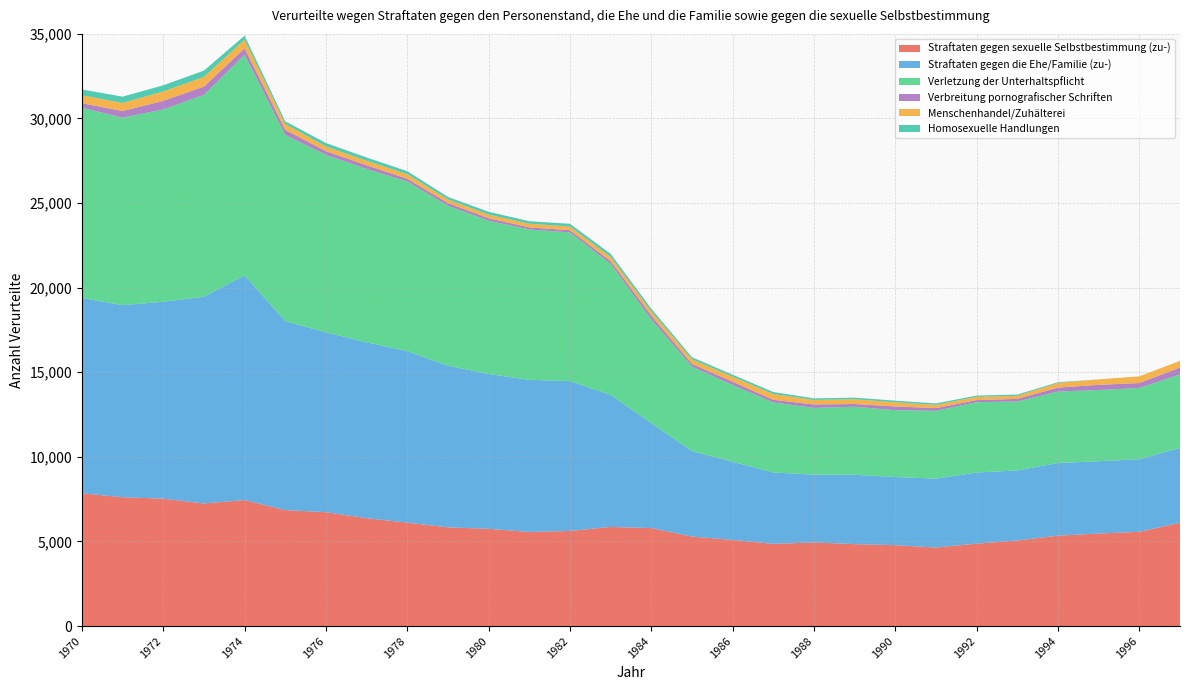

Reading right to left, transcribe all the data shown in this chart.

Straftaten gegen sexuelle Selbstbestimmung (zu-): 1997=6105	1996=5571	1995=5469	1994=5342	1993=5061	1992=4869	1991=4643	1990=4779	1989=4843	1988=4942	1987=4858	1986=5092	1985=5290	1984=5794	1983=5859	1982=5622	1981=5561	1980=5748	1979=5836	1978=6114	1977=6376	1976=6731	1975=6855	1974=7447	1973=7245	1972=7531	1971=7616	1970=7848
Straftaten gegen die Ehe/Familie (zu-): 1997=4427	1996=4289	1995=4274	1994=4296	1993=4138	1992=4206	1991=4070	1990=4030	1989=4100	1988=4006	1987=4223	1986=4616	1985=5058	1984=6199	1983=7813	1982=8857	1981=8991	1980=9151	1979=9555	1978=10132	1977=10395	1976=10631	1975=11167	1974=13277	1973=12218	1972=11634	1971=11352	1970=11545
Verletzung der Unterhaltspflicht: 1997=4340	1996=4212	1995=4210	1994=4224	1993=4075	1992=4156	1991=4009	1990=3952	1989=4020	1988=3944	1987=4138	1986=4537	1985=4990	1984=6133	1983=7730	1982=8789	1981=8890	1980=9057	1979=9451	1978=10029	1977=10247	1976=10491	1975=11005	1974=13042	1973=11933	1972=11368	1971=11083	1970=11242
Verbreitung pornografischer Schriften: 1997=407	1996=291	1995=305	1994=232	1993=155	1992=126	1991=161	1990=218	1989=161	1988=204	1987=154	1986=199	1985=159	1984=225	1983=170	1982=128	1981=120	1980=150	1979=163	1978=163	1977=217	1976=217	1975=298	1974=380	1973=488	1972=510	1971=388	1970=268
Menschenhandel/Zuhälterei: 1997=396	1996=395	1995=322	1994=274	1993=179	1992=190	1991=190	1990=246	1989=282	1988=268	1987=342	1986=294	1985=268	1984=254	1983=248	1982=217	1981=219	1980=216	1979=213	1978=270	1977=270	1976=279	1975=348	1974=512	1973=573	1972=555	1971=479	1970=469
Homosexuelle Handlungen: 1997=0	1996=0	1995=0	1994=44	1993=76	1992=77	1991=86	1990=96	1989=95	1988=95	1987=117	1986=118	1985=123	1984=153	1983=178	1982=163	1981=147	1980=164	1979=148	1978=177	1977=191	1976=200	1975=160	1974=235	1973=373	1972=362	1971=372	1970=340